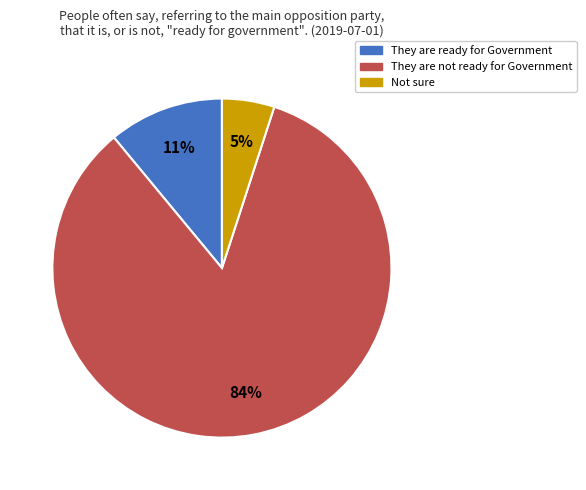

Which category has the biggest portion of the pie?

They are not ready for Government